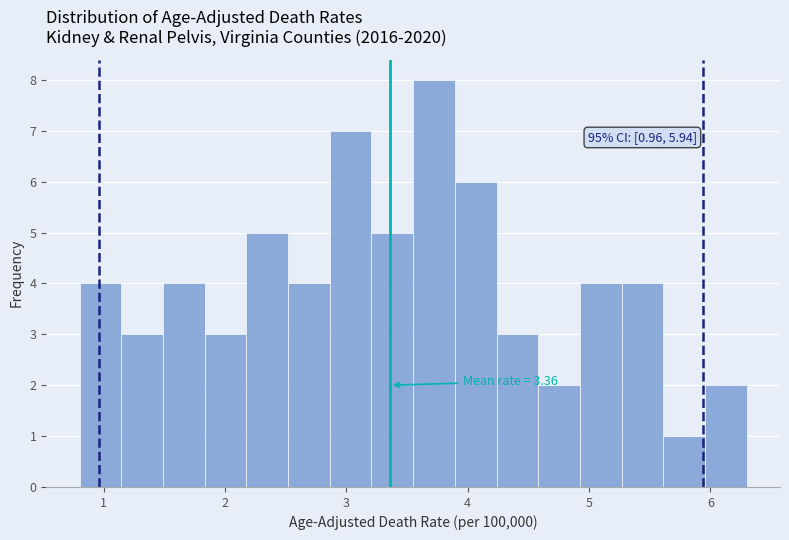

Read against the x-axis, roughly where is the centre of the tallest bar?

3.7